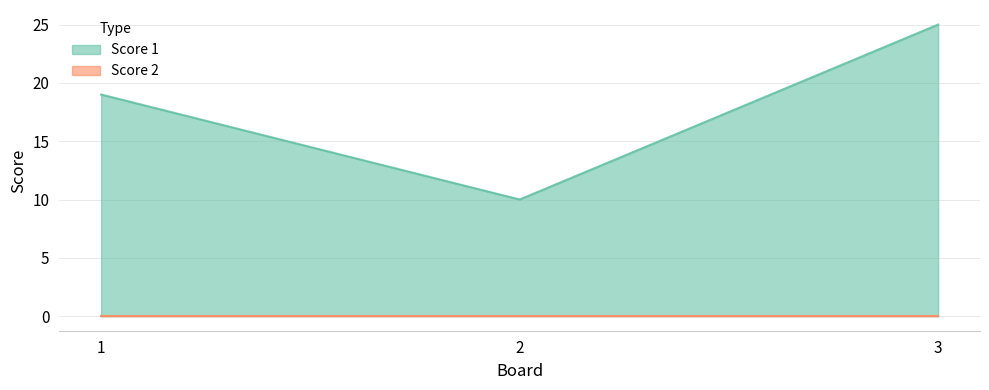

List the labels in order of value, smallest first.

2, 1, 3